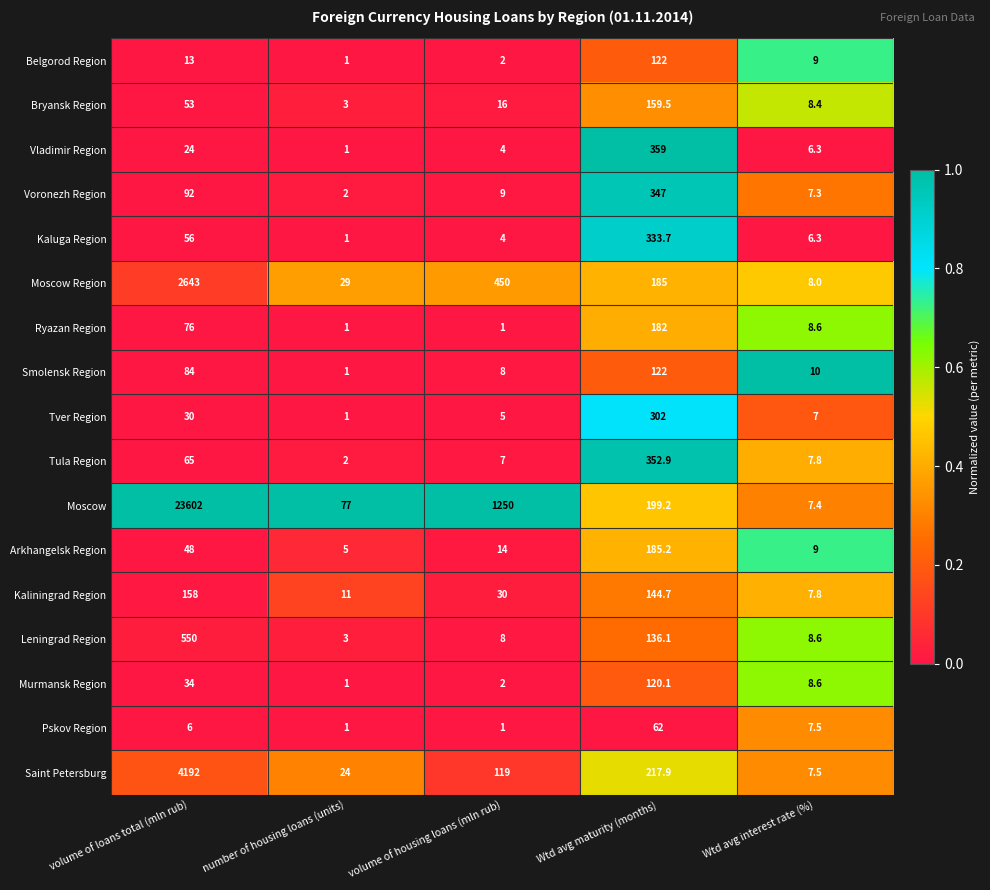

What is the sum of all Saint Petersburg values?

4560.4